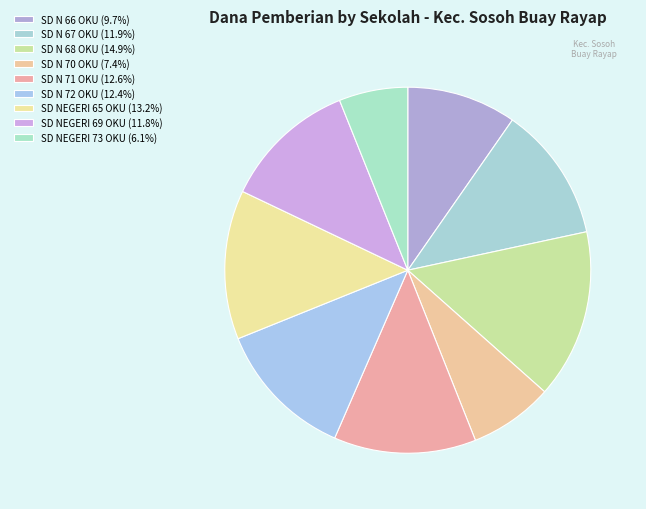

How many slices are in this pie chart?

9